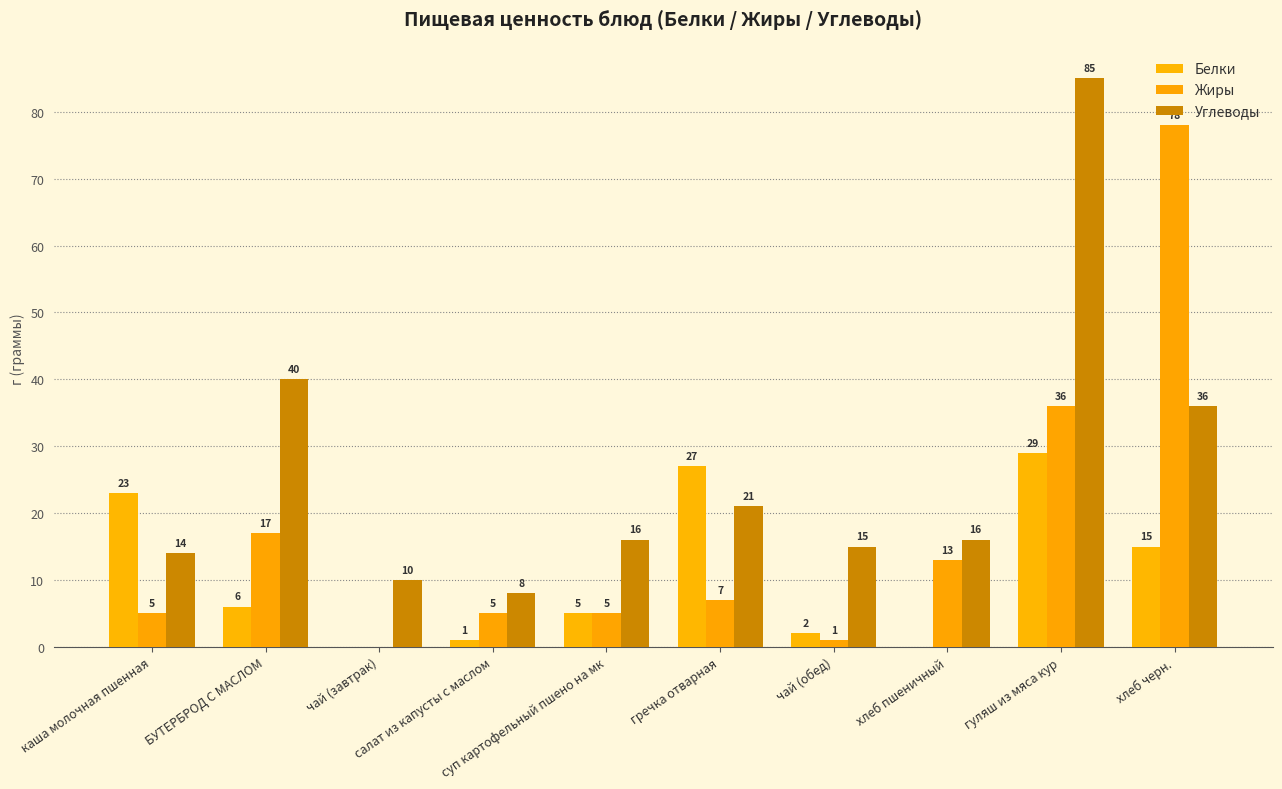

What is the sum of all Углеводы values?

261